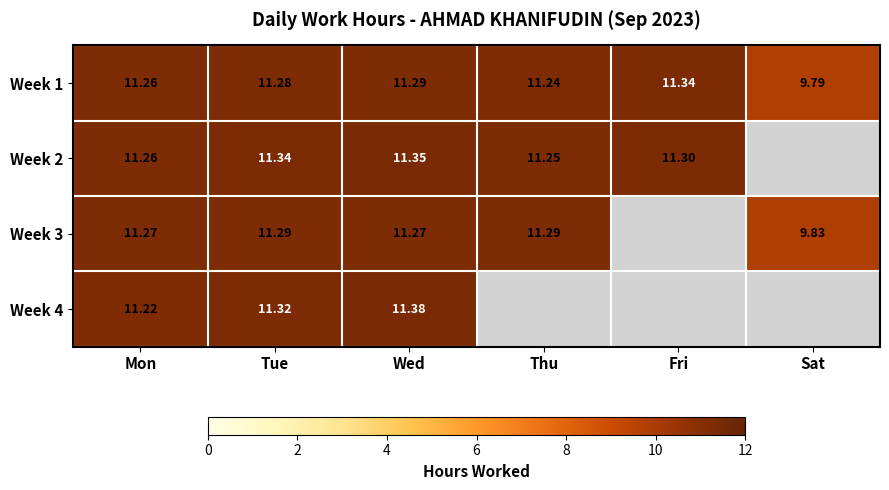

Rank the categories by Week 1 value from lowest to highest.

Sat, Thu, Mon, Tue, Wed, Fri